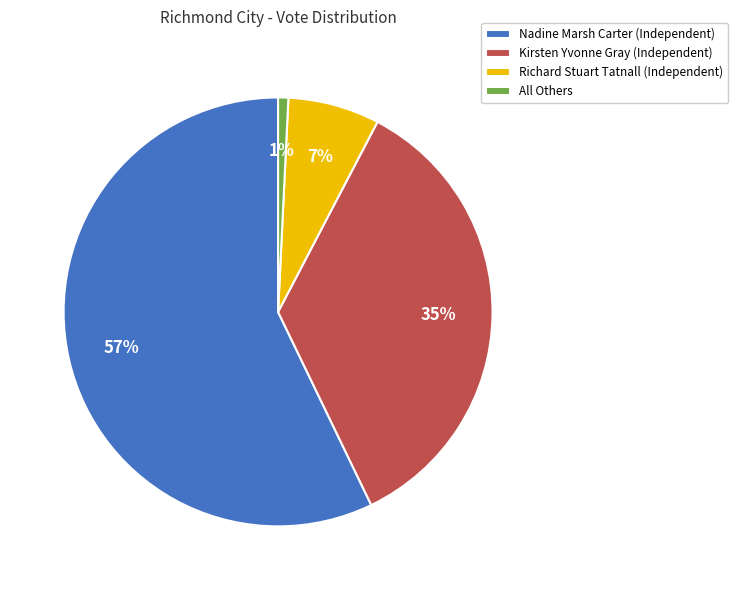

Do Richard Stuart Tatnall (Independent) and All Others together represent more than half of the pie?

No